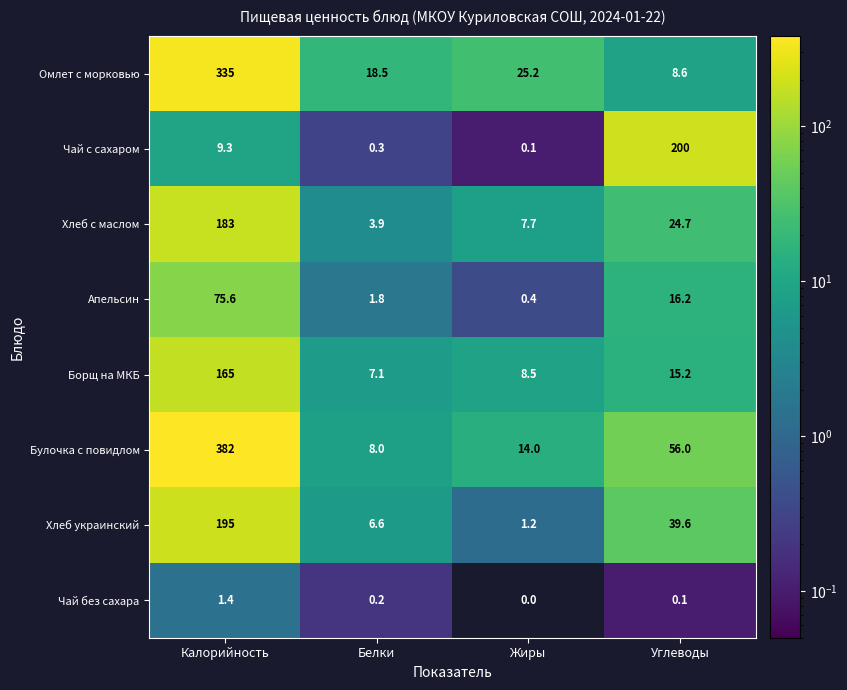

At Жиры, list the series in order from largest to smallest.

Омлет с морковью, Булочка с повидлом, Борщ на МКБ, Хлеб с маслом, Хлеб украинский, Апельсин, Чай с сахаром, Чай без сахара